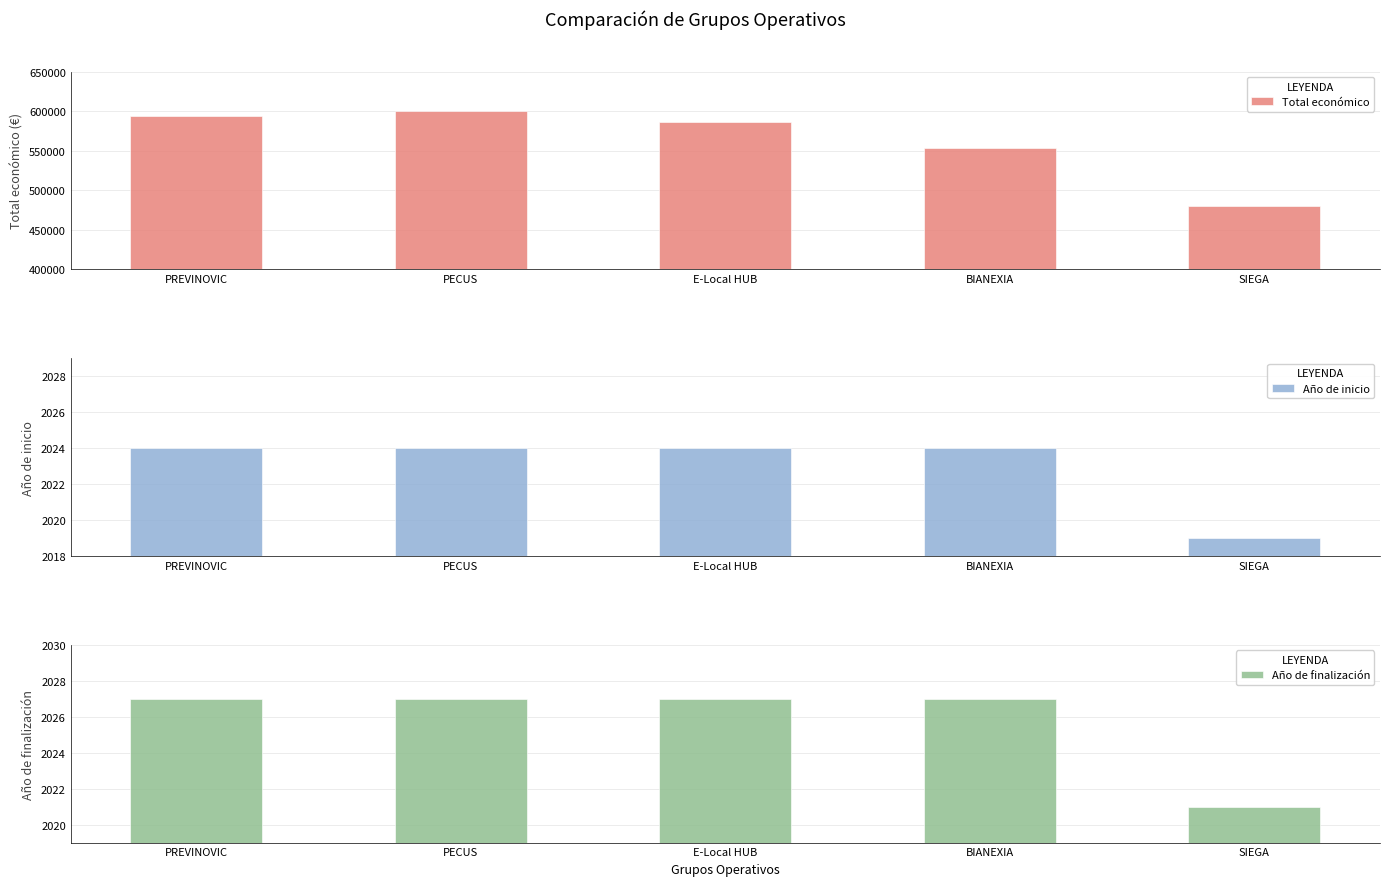

List the labels in order of Año de inicio value, smallest first.

SIEGA, PREVINOVIC, PECUS, E-Local HUB, BIANEXIA